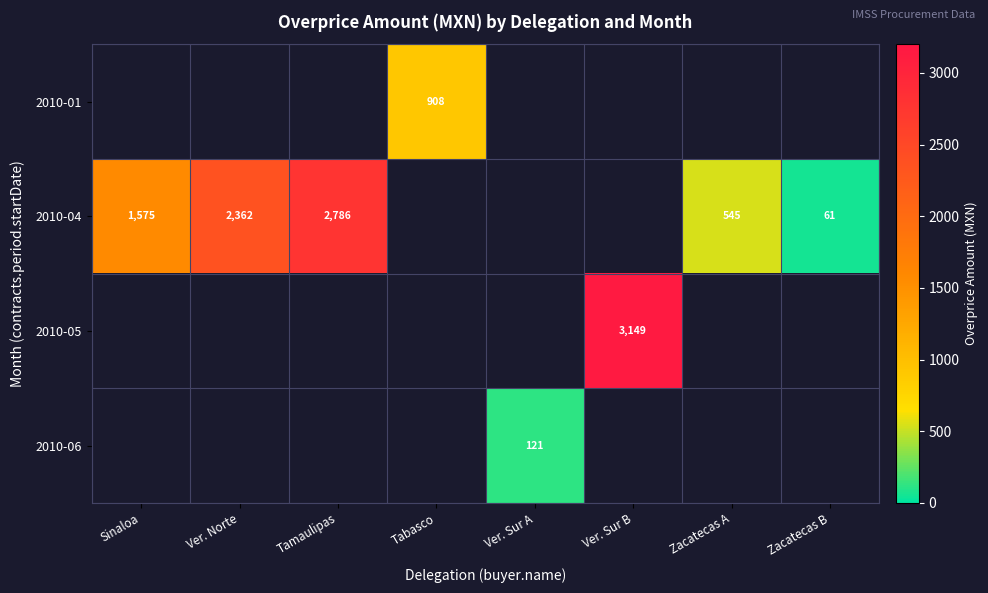

What is the difference between the 2010-04 values at Sinaloa and Zacatecas A?

1030